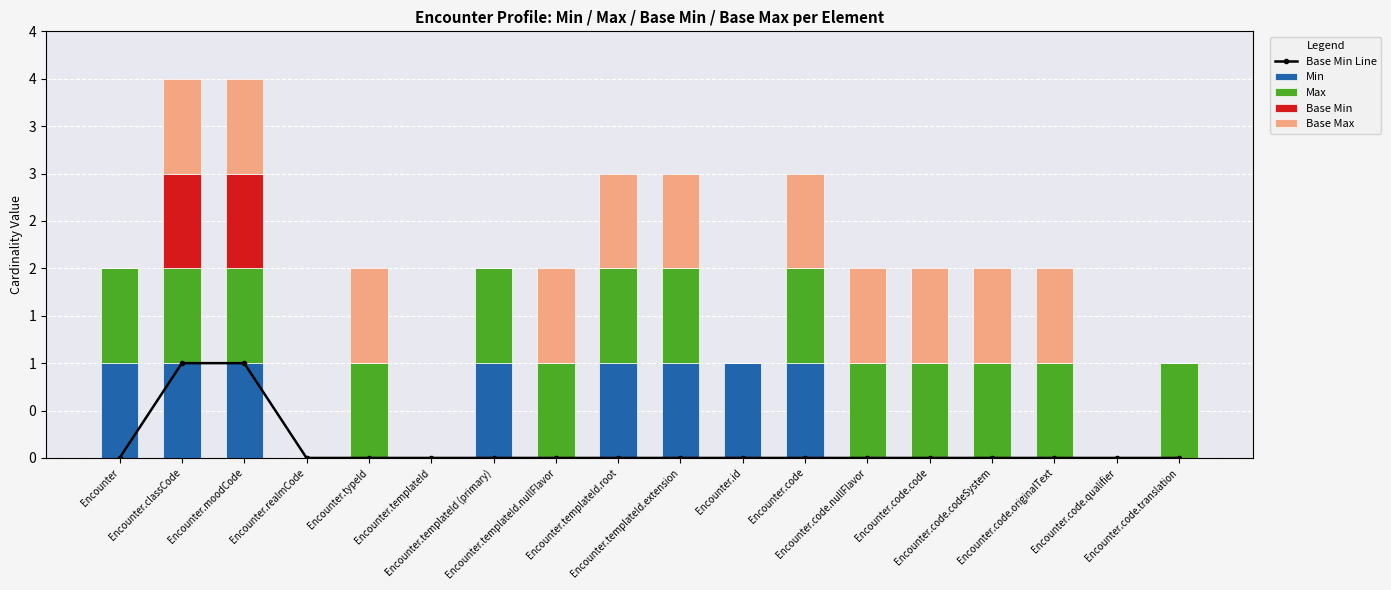

Where is Min nearest to the value 0?

Encounter.realmCode